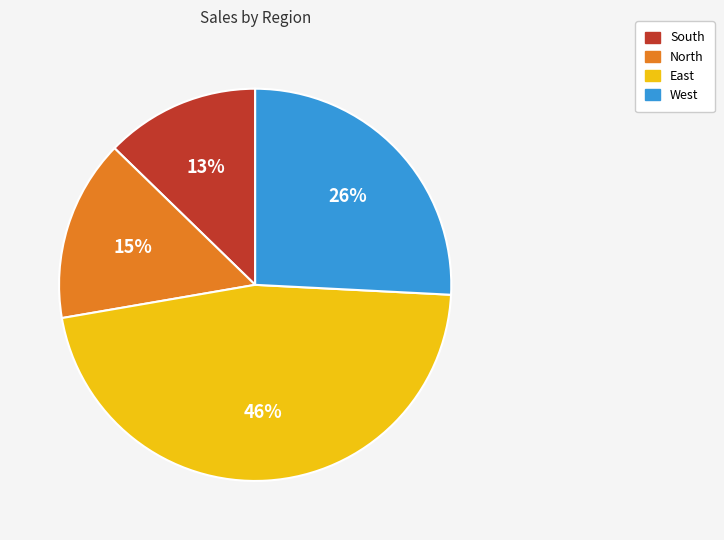

Which category has the biggest portion of the pie?

East